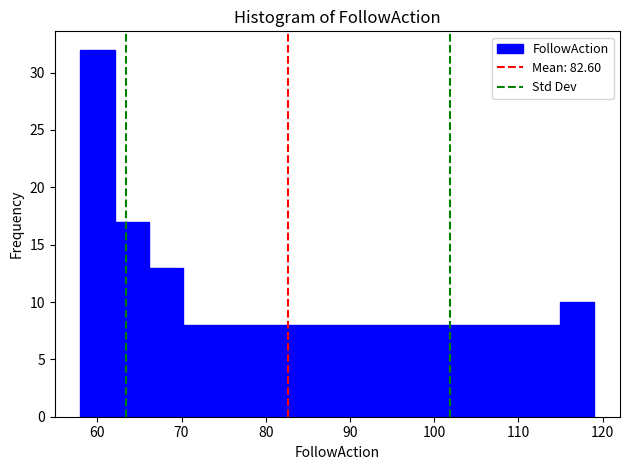

Reading left to right, list every bar in this chart as the range it spans on the x-axis followed by its height. Neither the bar edges nor the heights are printed on the chart, so give them approximately, as read against the axes.

58 to 62: 32
62 to 66: 17
66 to 70: 13
70 to 74: 8
74 to 78: 8
78 to 82: 8
82 to 86: 8
86 to 91: 8
91 to 95: 8
95 to 99: 8
99 to 103: 8
103 to 107: 8
107 to 111: 8
111 to 115: 8
115 to 119: 10